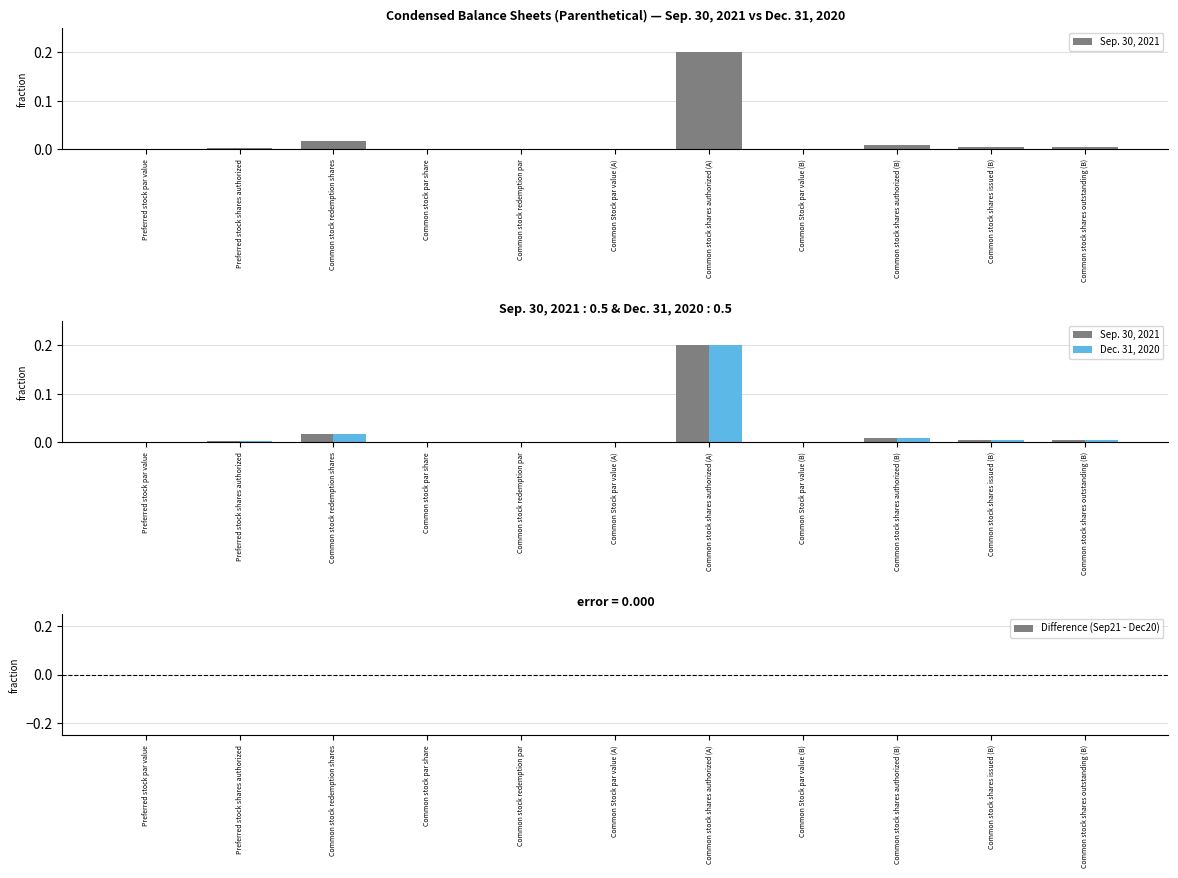

Which series has the largest range (max minus min)?

Sep. 30, 2021